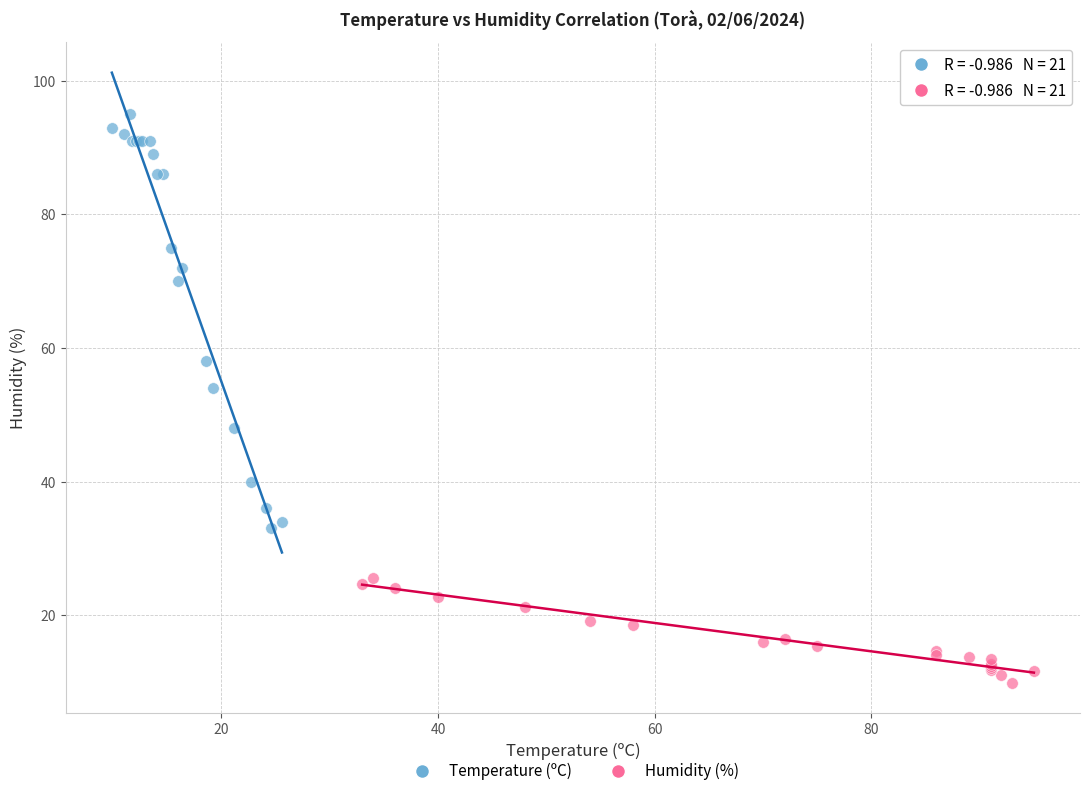

Which series reaches the minimum Y coordinate?

Humidity (%)